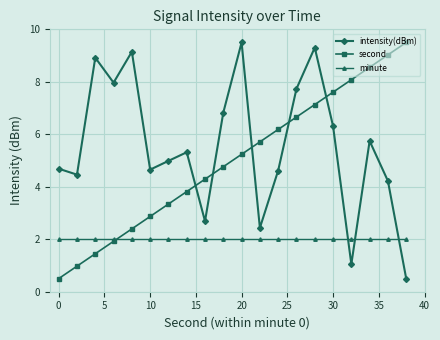

What are all the series names shown in the legend?

intensity(dBm), second, minute